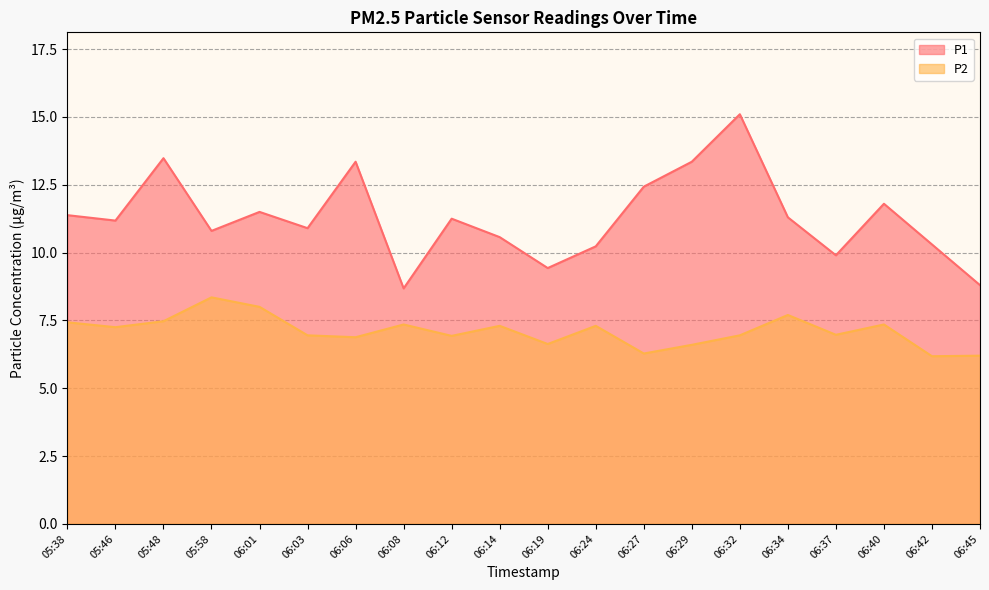

What position from the right is 05:58?

17